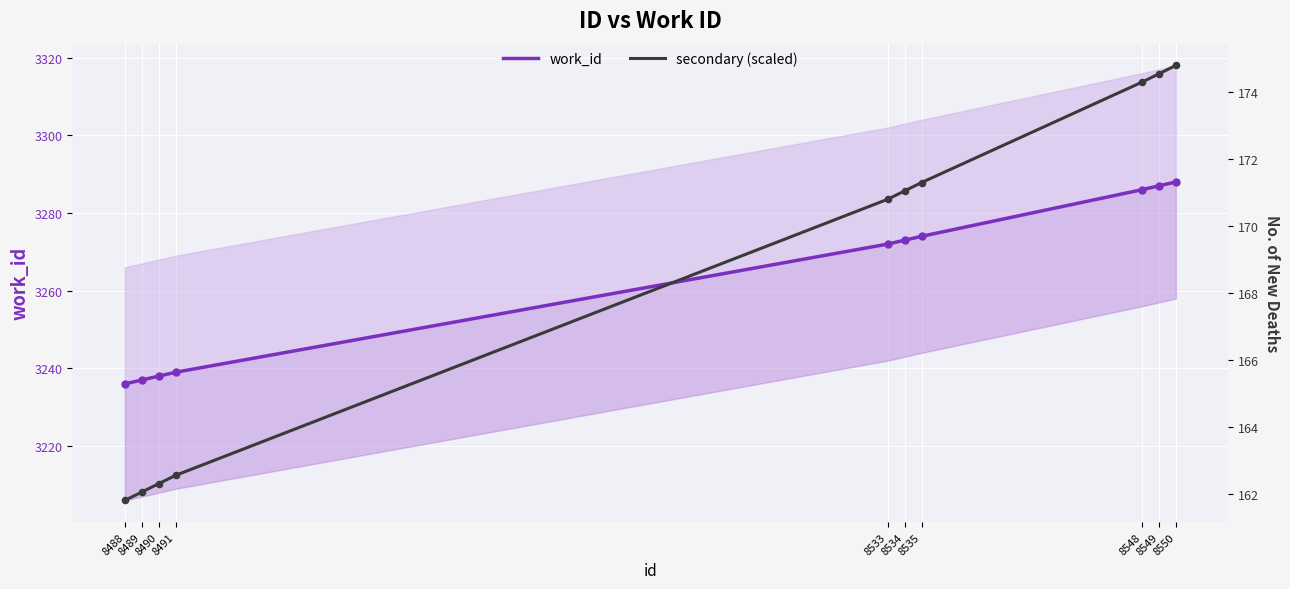

Which series has the widest spread of Y values?

work_id